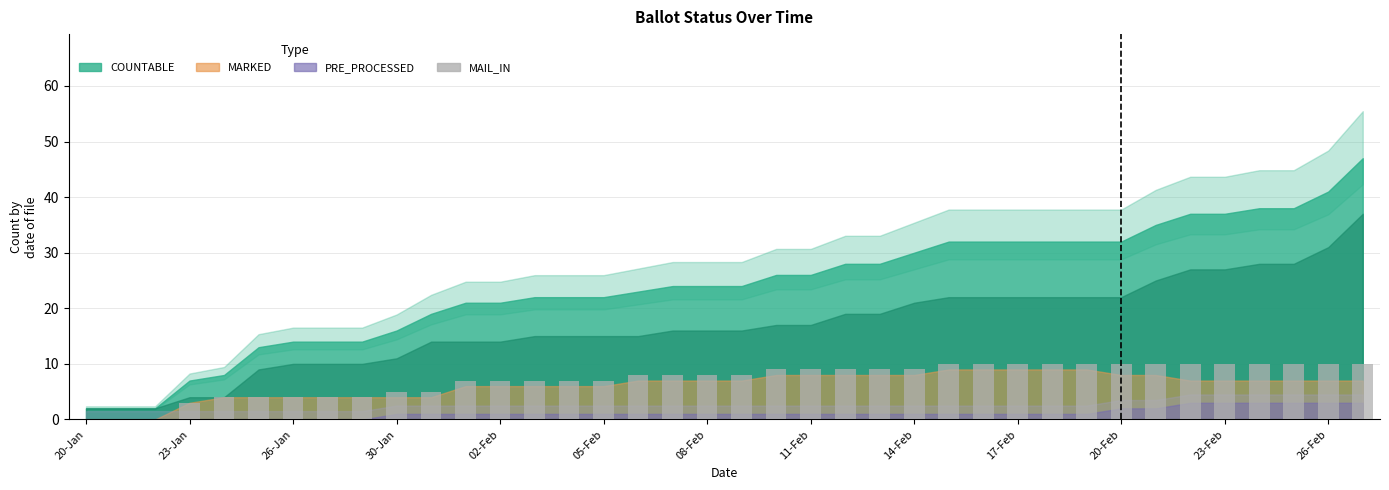

What is the greatest value displayed?

10